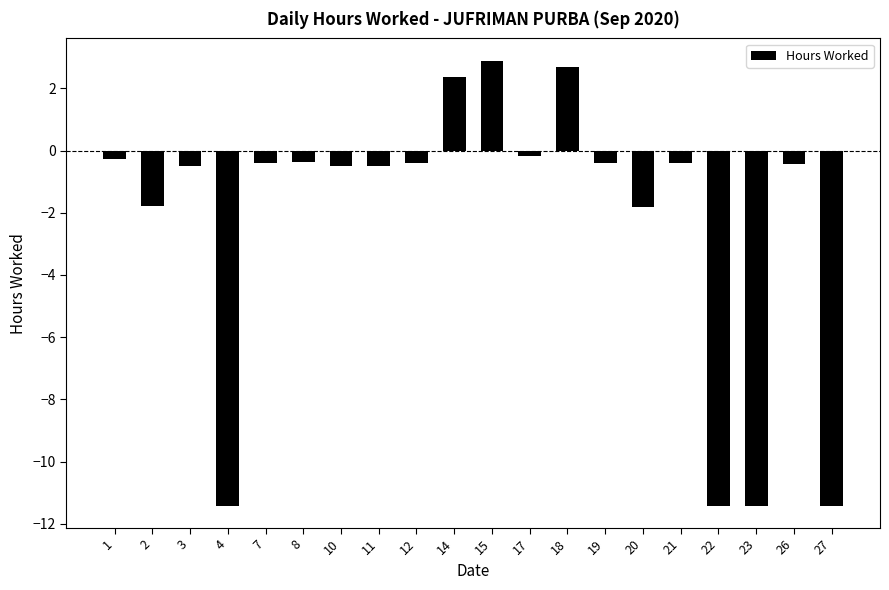

Read the value at 27.

-11.4